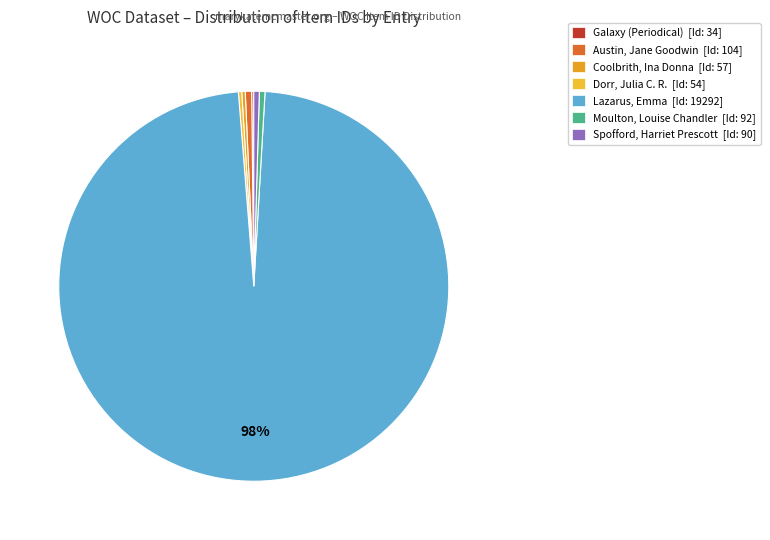

Count the number of slices in the pie.

7